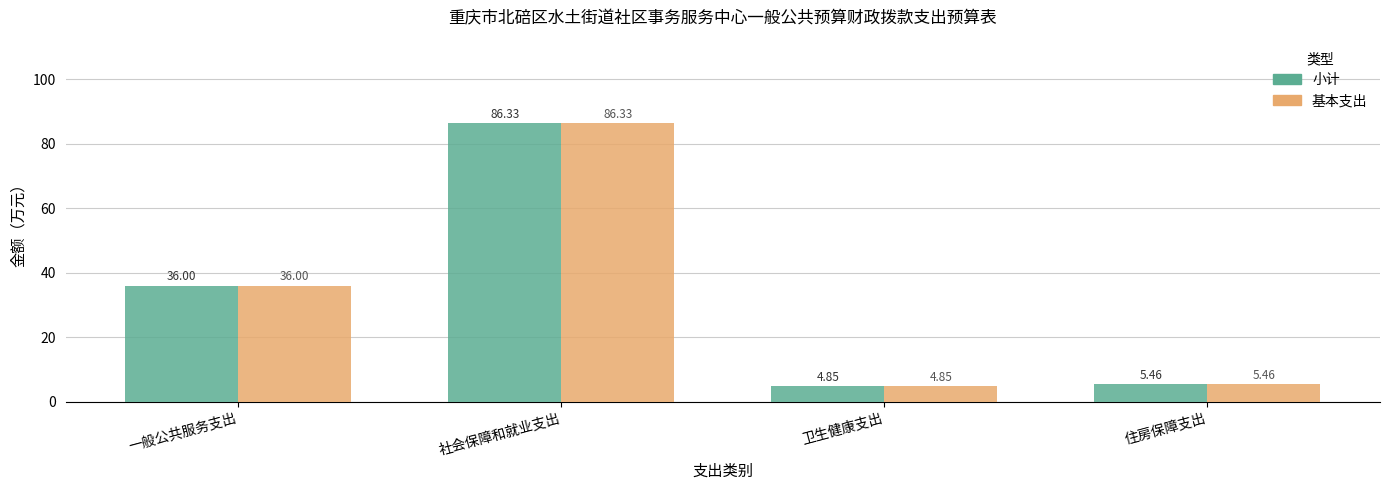

What is the label of the 4th bar from the right?

一般公共服务支出